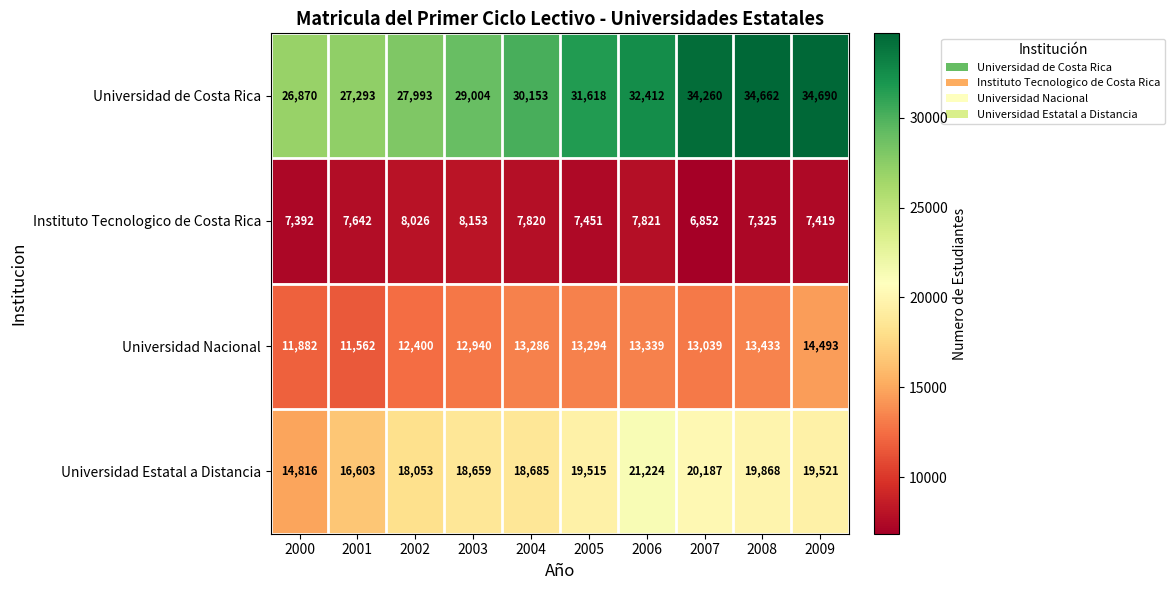

What is the difference between the maximum and minimum values in the Universidad Estatal a Distancia series?

6408